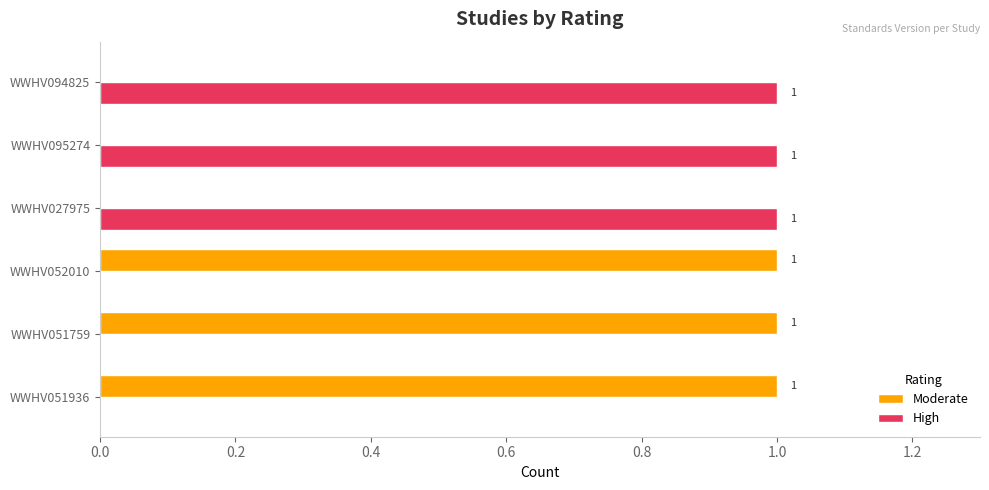

What is the sum of all High values?

3